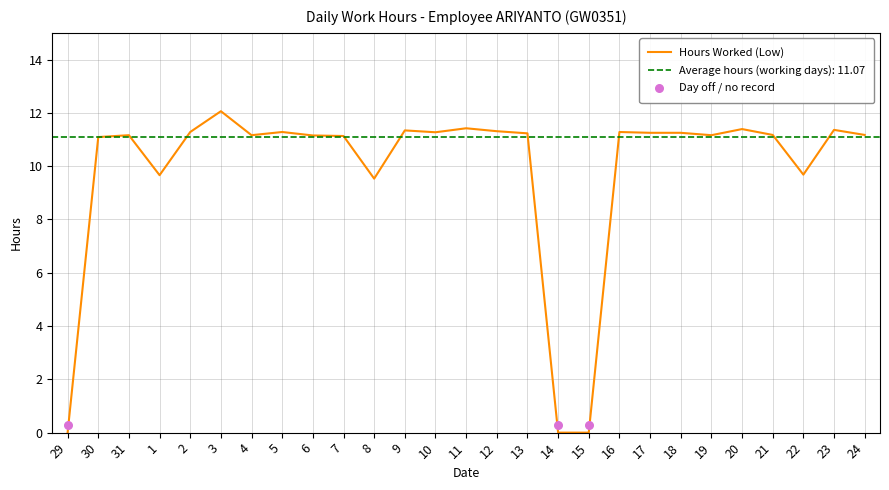

Which has a higher value, 8 or 19?

19